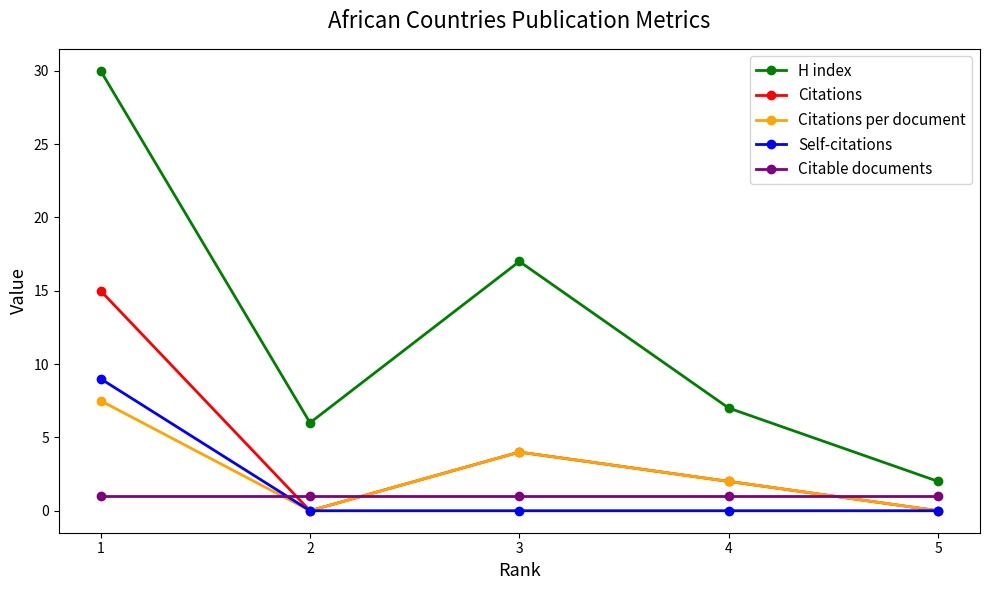

Reading left to right, list all the values displayed in this chart.

H index: 30.0	6.0	17.0	7.0	2.0
Citations: 15.0	0.0	4.0	2.0	0.0
Citations per document: 7.5	0.0	4.0	2.0	0.0
Self-citations: 9.0	0.0	0.0	0.0	0.0
Citable documents: 1.0	1.0	1.0	1.0	1.0